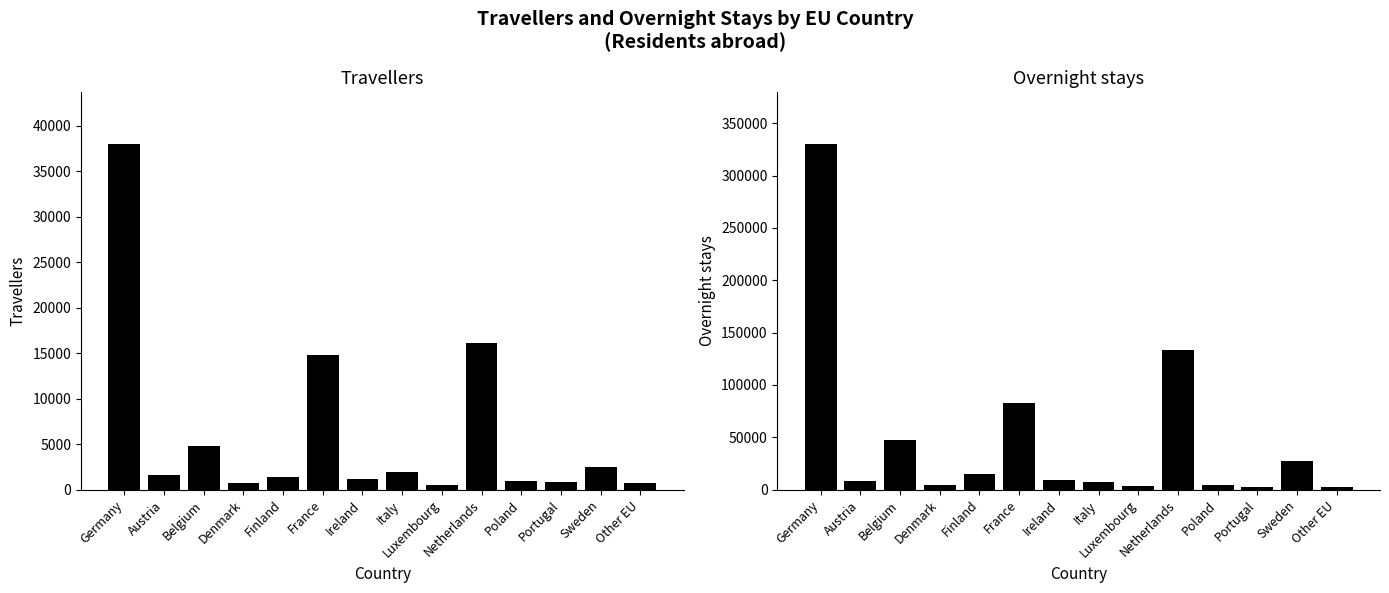

How many bars are there in total?

28